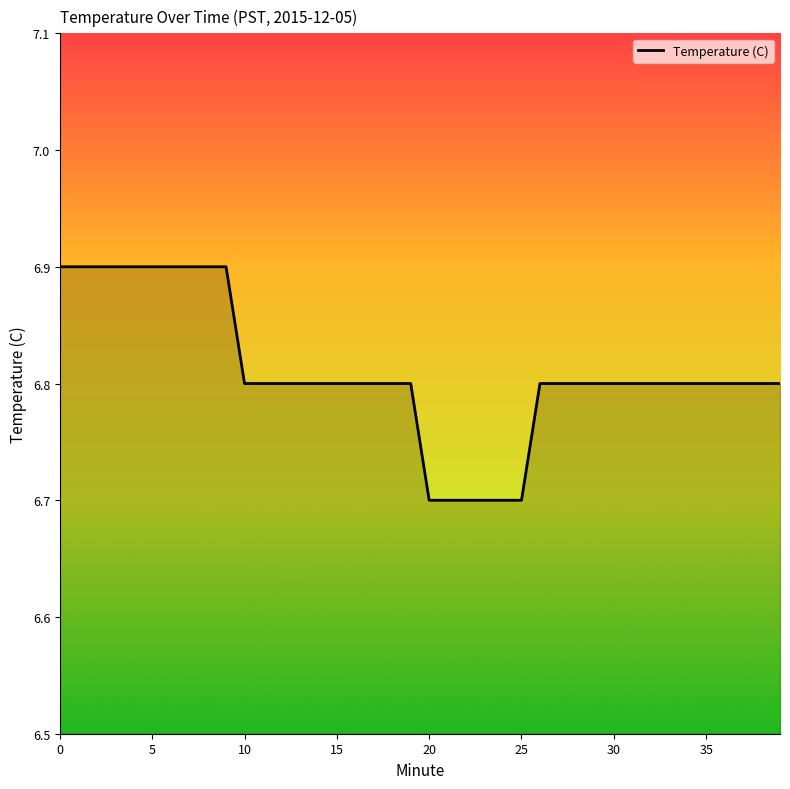

What is the smallest value displayed?

6.7